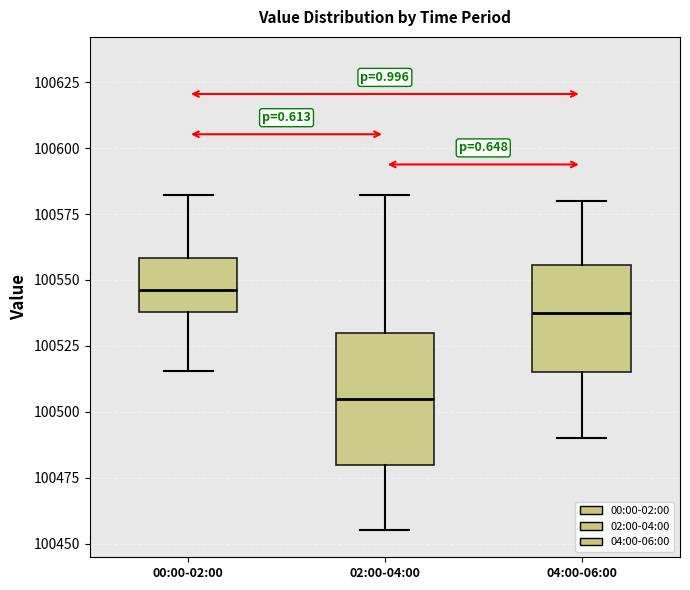

Comparing the boxes themselves (not the whiskers), which one is the tallest?

02:00-04:00